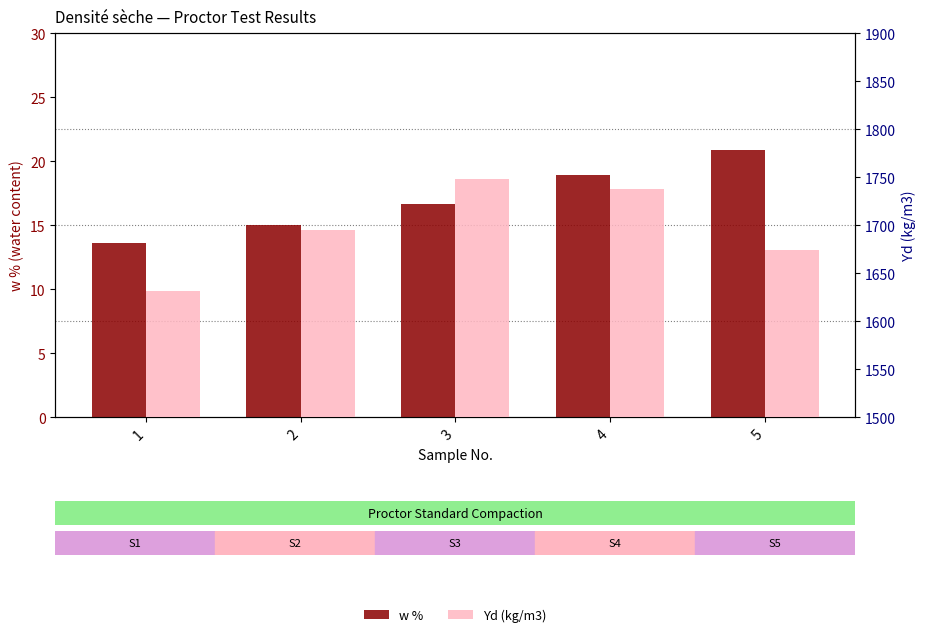

At which category is the sum across all series the highest?

3